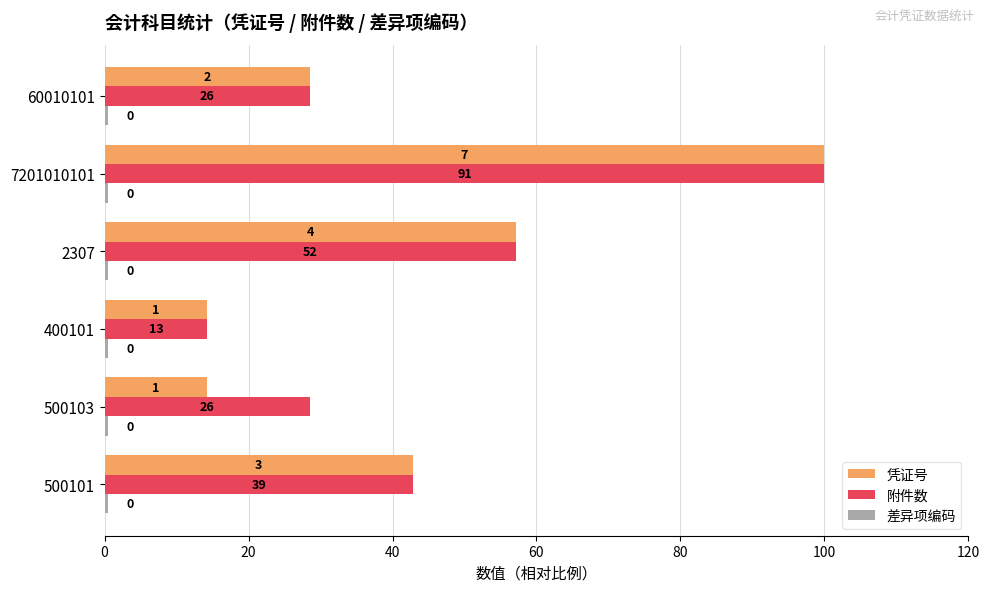

How many data points in 凭证号 are less than 42?

3